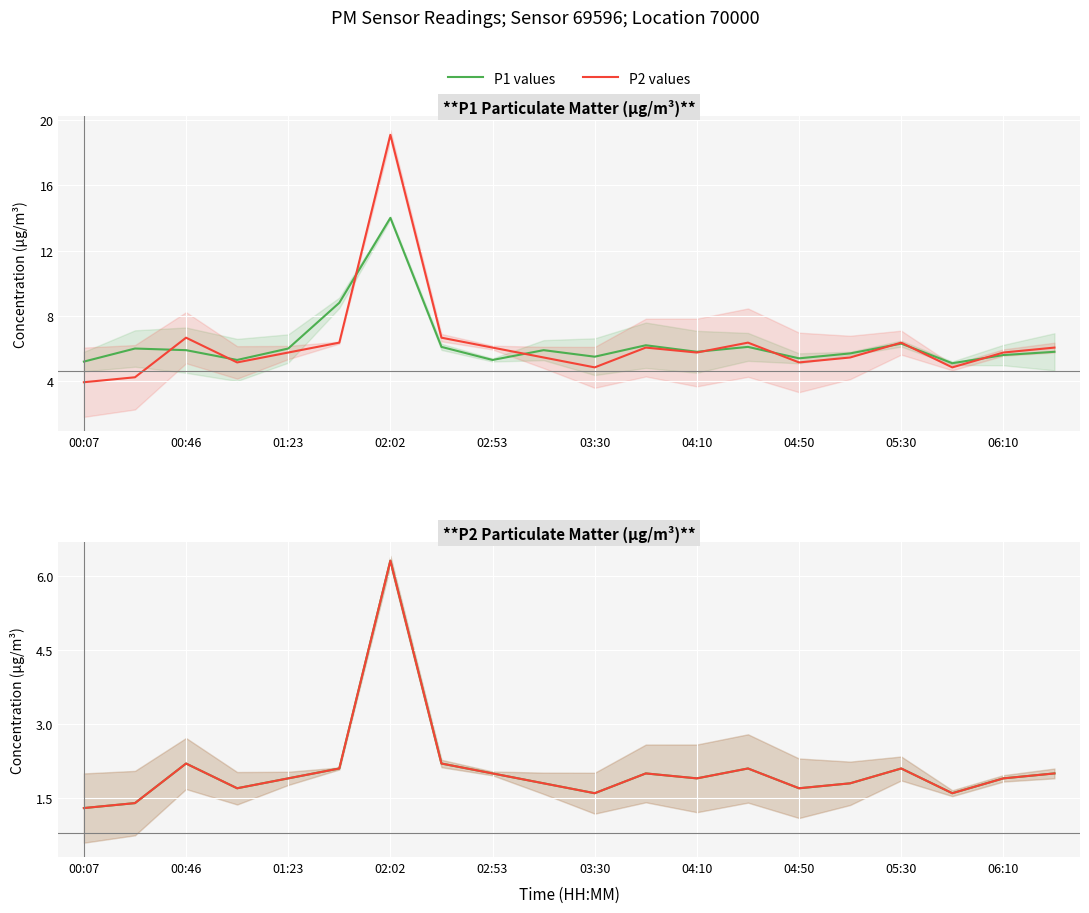

Which series changed the most between 05:30 and 13?

P1 values